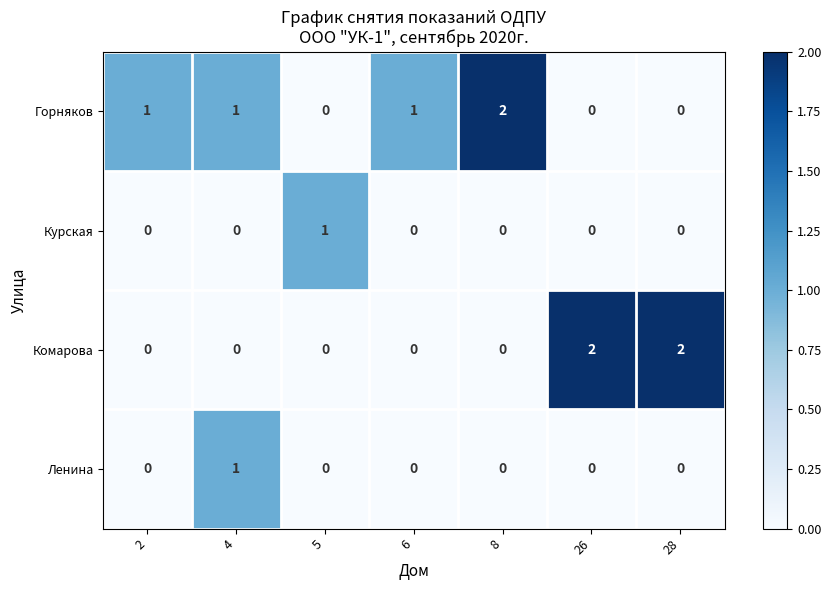

Which series has the largest total across all categories?

Горняков